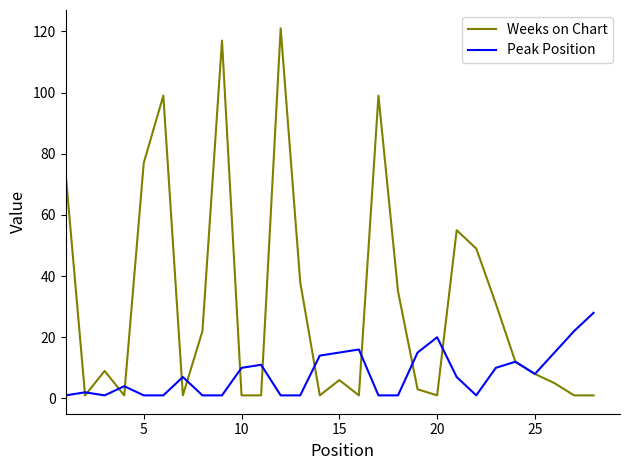

Count the number of data series in this chart.

2